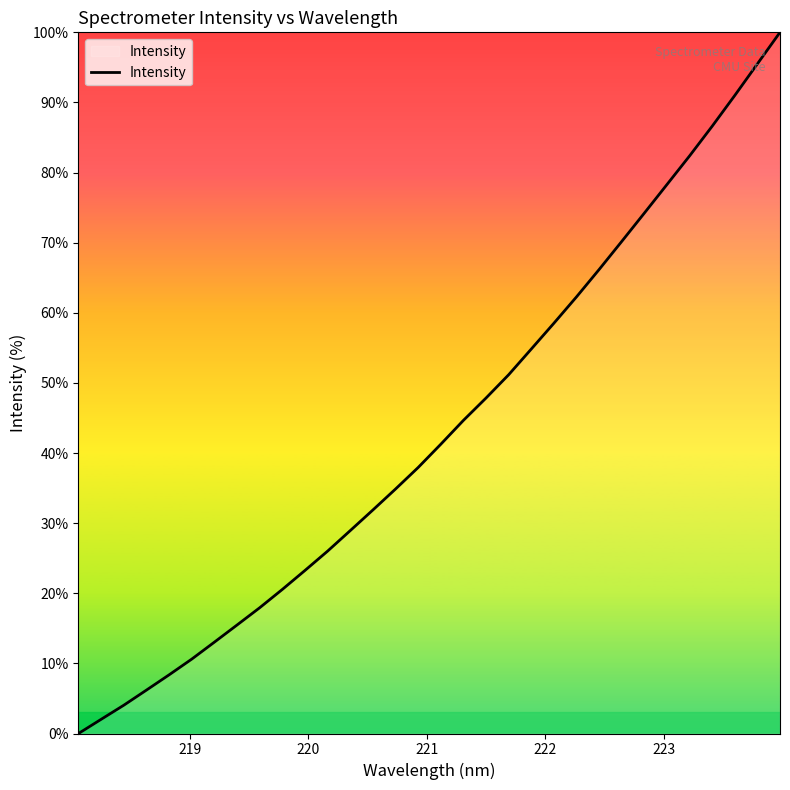

What is the greatest value displayed?

100.0